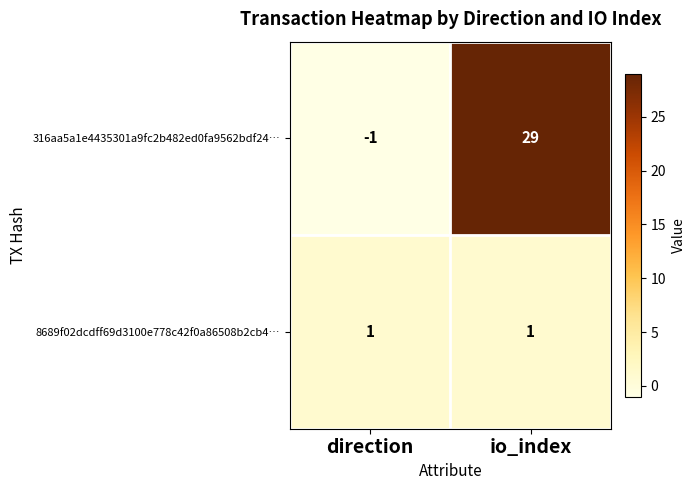

At how many categories does at least one series exceed 25?

1